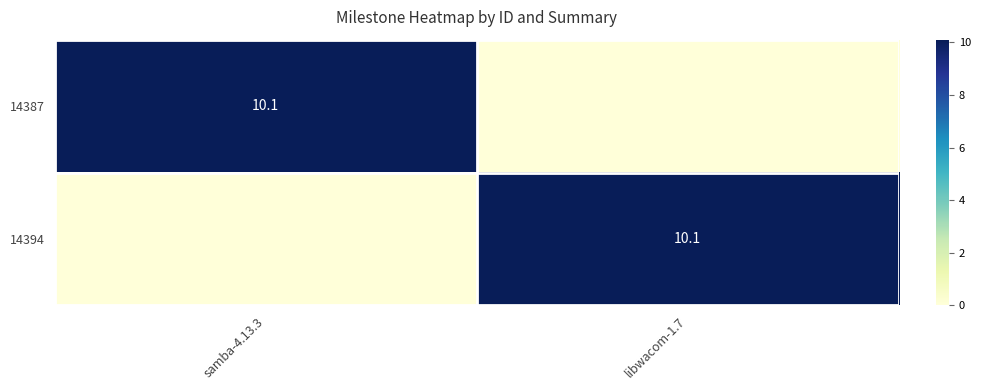

The value of 14387 at samba-4.13.3 is 10.1. True or false?

True